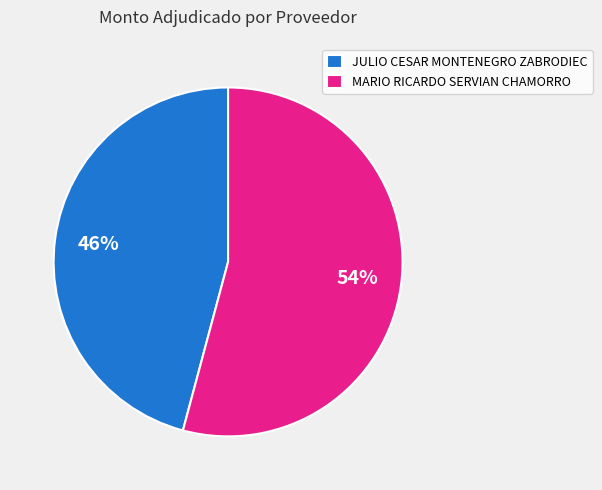

Count the number of slices in the pie.

2